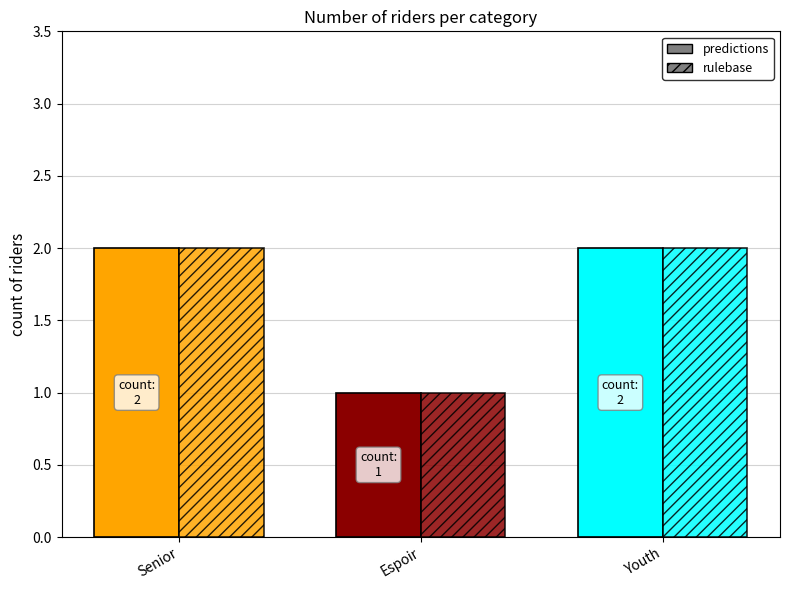

What is the difference between the maximum and minimum values in the rulebase series?

1